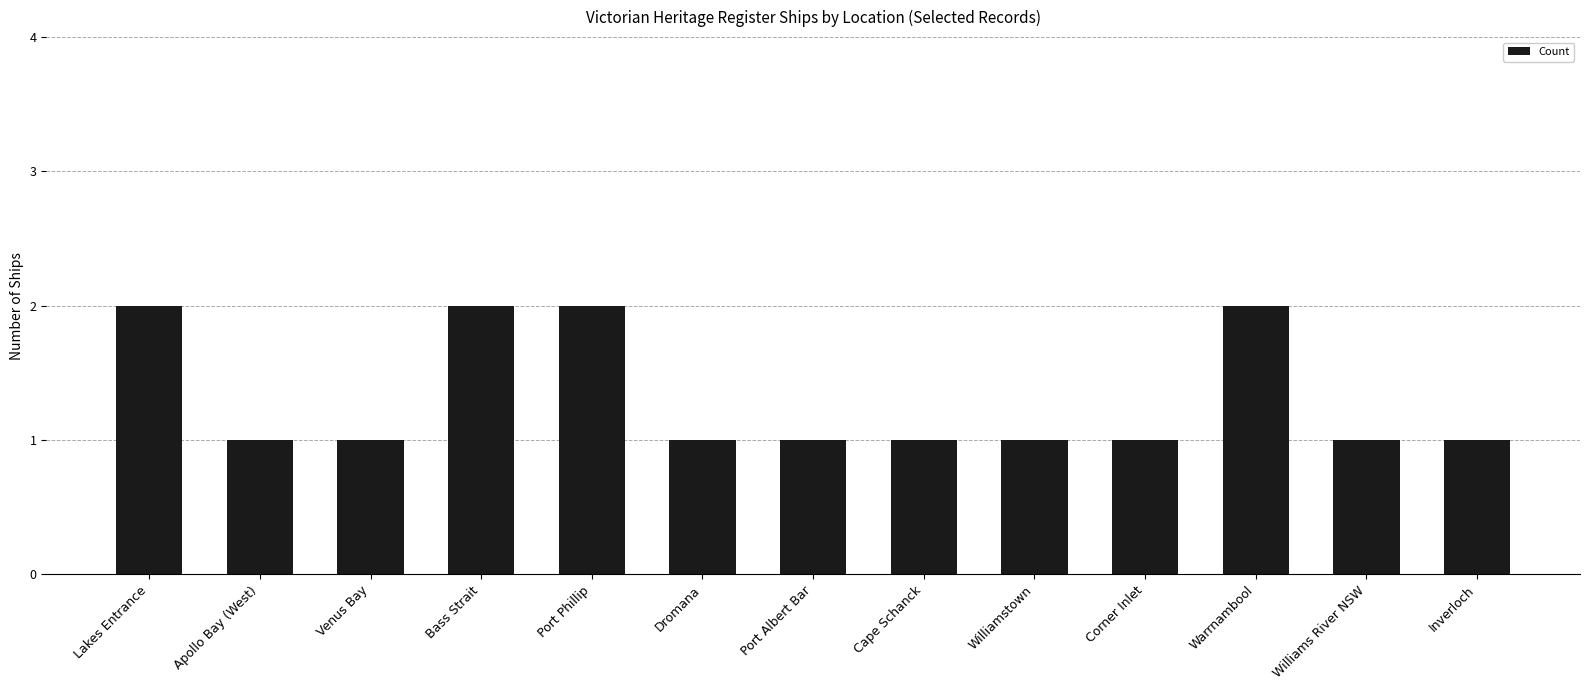

Reading right to left, extract all data points from this chart.

Inverloch=1	Williams River NSW=1	Warrnambool=2	Corner Inlet=1	Williamstown=1	Cape Schanck=1	Port Albert Bar=1	Dromana=1	Port Phillip=2	Bass Strait=2	Venus Bay=1	Apollo Bay (West)=1	Lakes Entrance=2